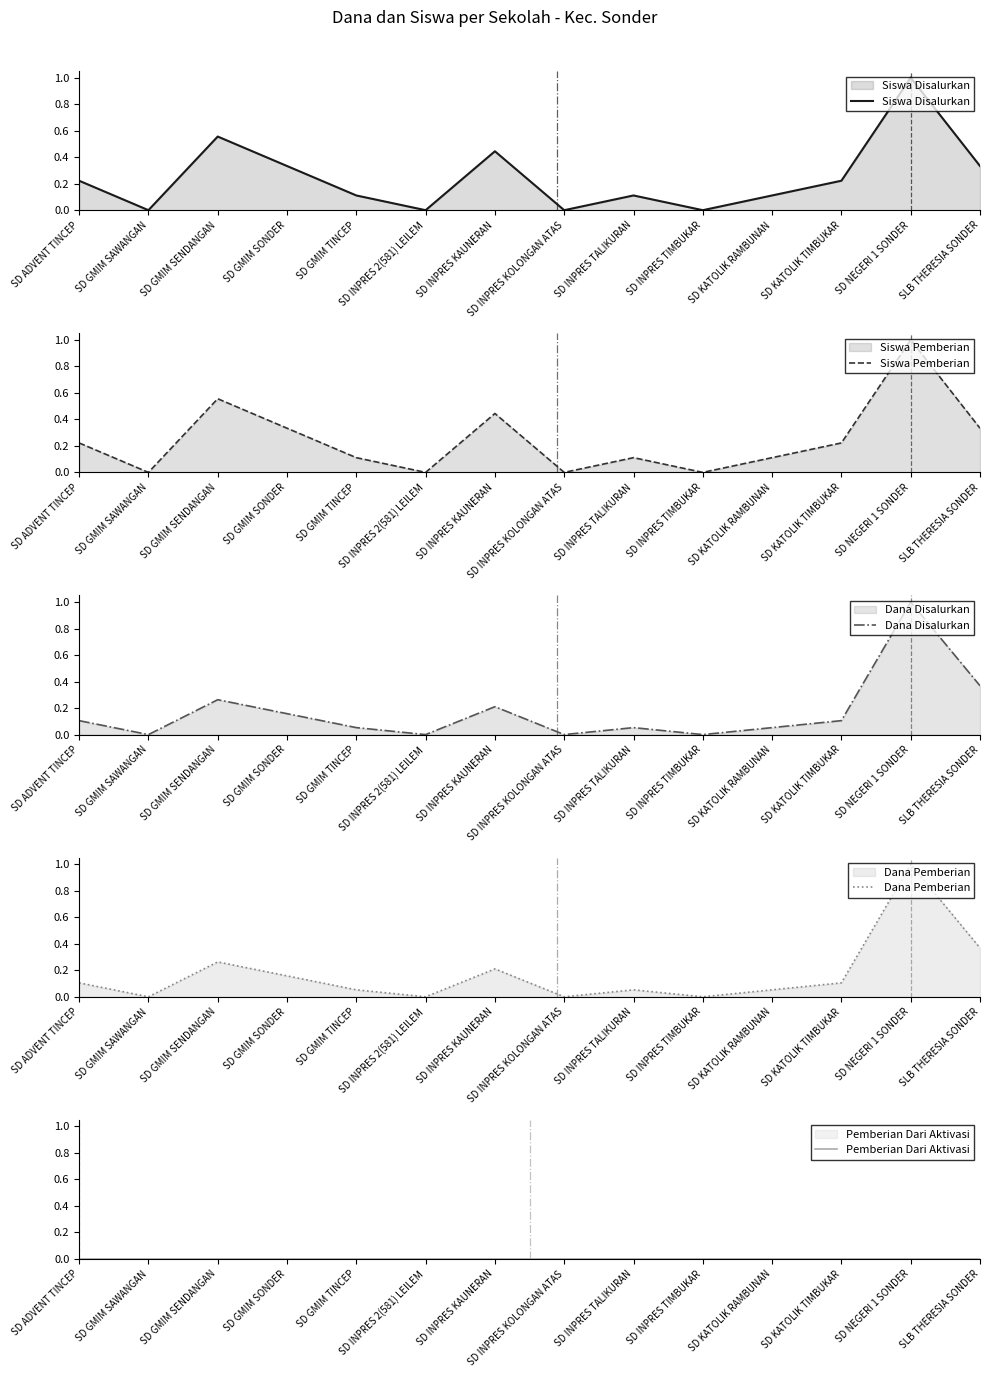

What is the label of the 3rd point from the left?

SD GMIM SENDANGAN